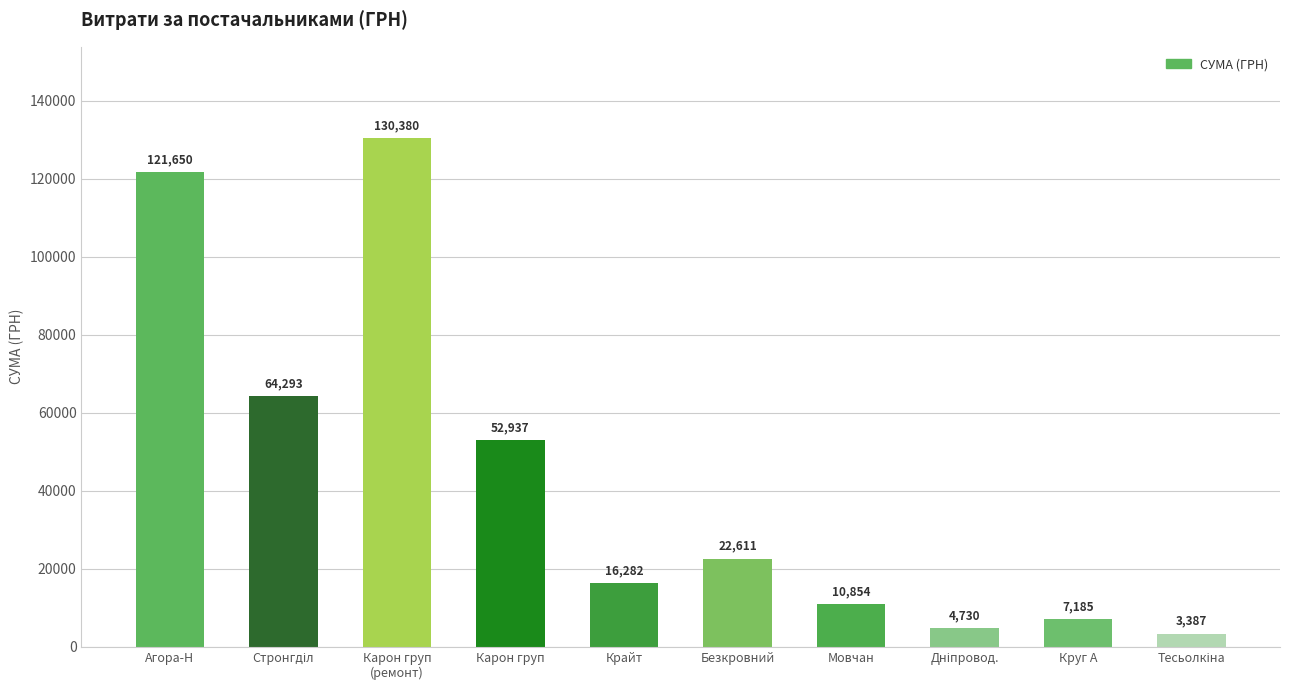

What is the ratio of the value at Агора-Н to the value at Мовчан?

11.2